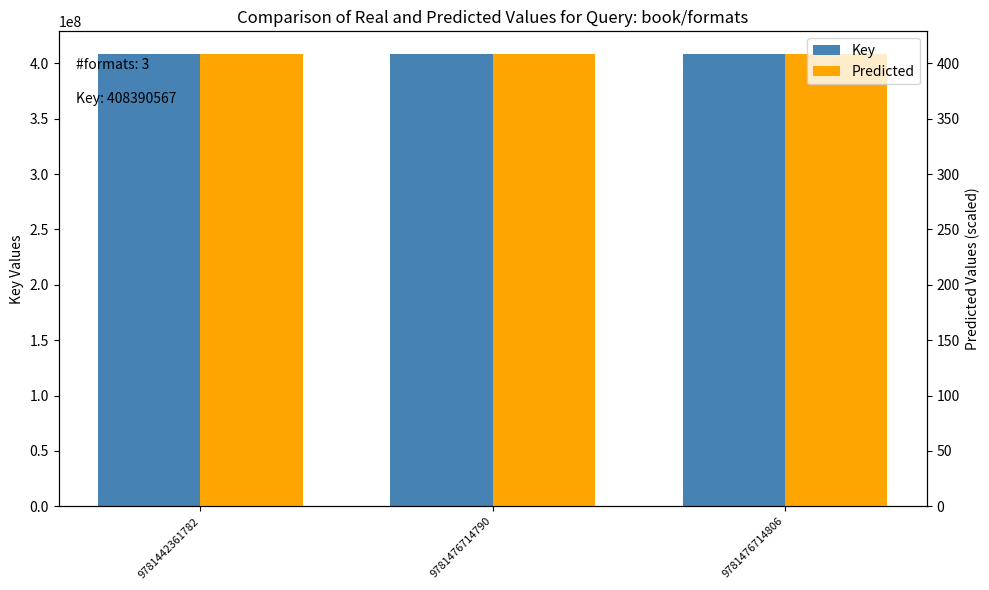

What is the lowest value of the Predicted series?

408.4